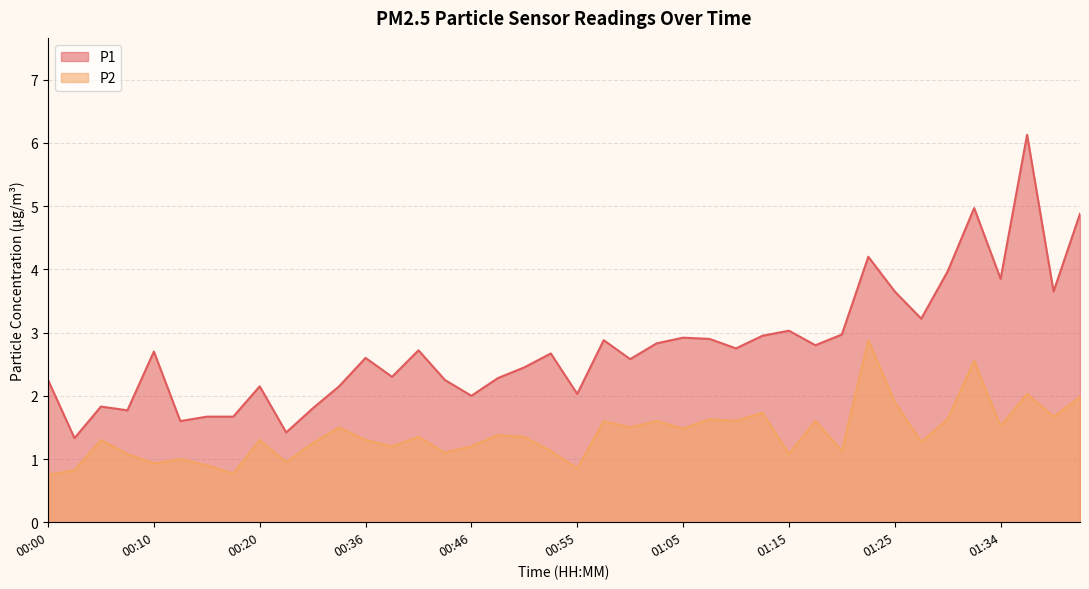

Reading left to right, transcribe all the data shown in this chart.

P1: 2.2	1.3	1.8	1.8	2.7	1.6	1.7	1.7	2.1	1.4	1.8	2.1	2.6	2.3	2.7	2.2	2.0	2.3	2.5	2.7	2.0	2.9	2.6	2.8	2.9	2.9	2.8	3.0	3.0	2.8	3.0	4.2	3.6	3.2	4.0	5.0	3.9	6.1	3.6	4.9
P2: 0.8	0.8	1.3	1.1	0.9	1.0	0.9	0.8	1.3	0.9	1.2	1.5	1.3	1.2	1.4	1.1	1.2	1.4	1.4	1.1	0.8	1.6	1.5	1.6	1.5	1.6	1.6	1.7	1.1	1.6	1.1	2.9	1.9	1.3	1.6	2.5	1.5	2.0	1.7	2.0